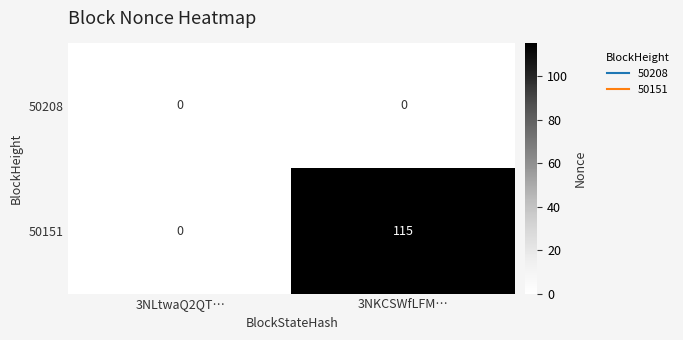

List the series in order of their peak value, lowest first.

50208, 50151